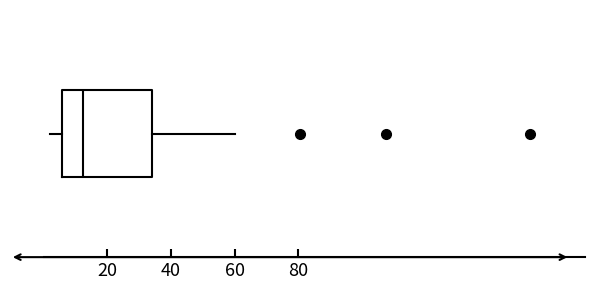

Read this box plot against the x-axis: the position of the median line, the range covered by the box, and the ends of both whiskers. The values are not printed on the chart, so give them approximately, as read against the axis.

median 12, box 6 to 34, whiskers 2 to 60